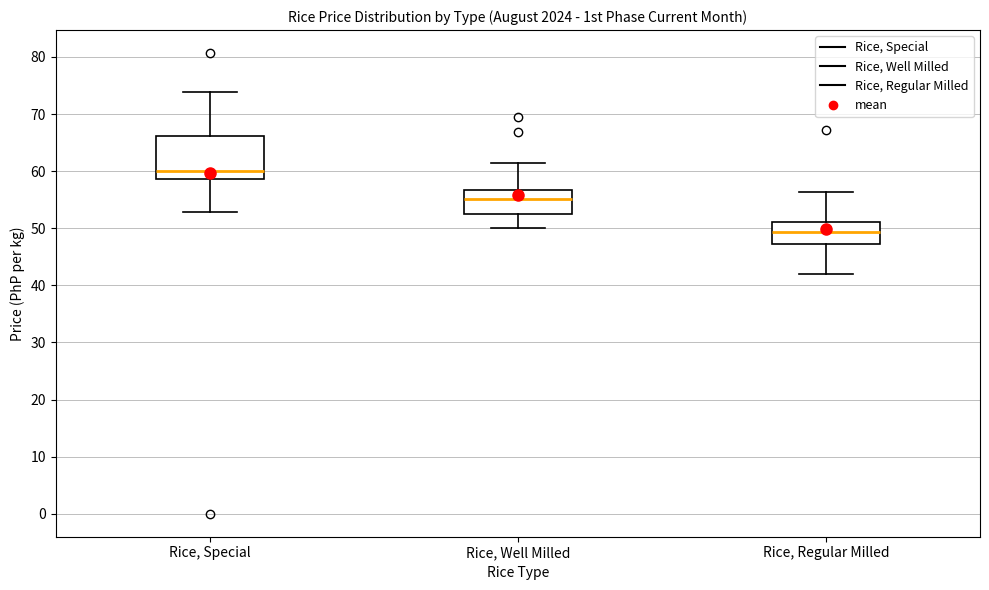

Which box's median line is the highest?

Rice, Special